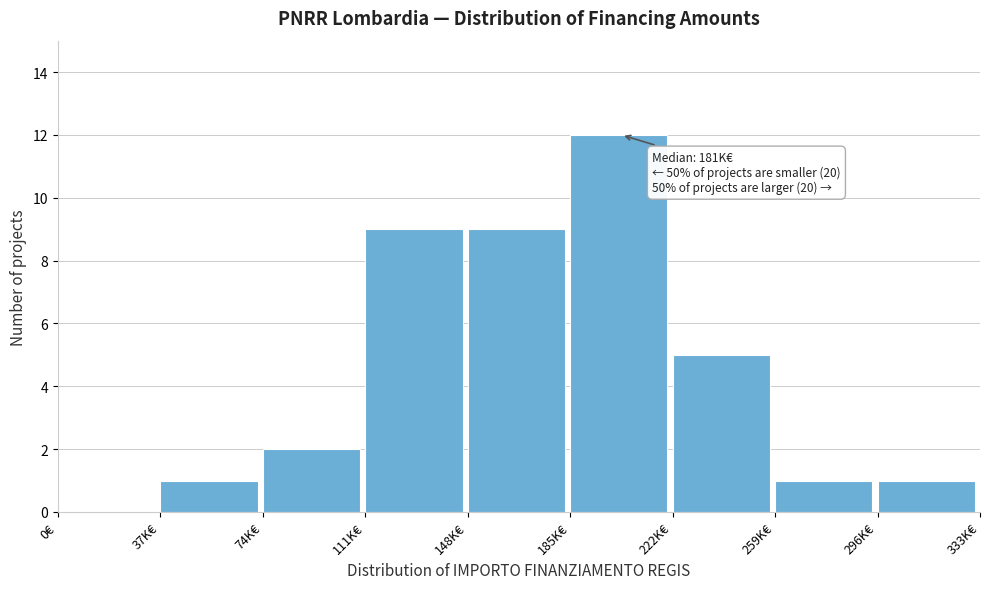

Reading right to left, extract all data points from this chart.

296K€=1	259K€=1	222K€=5	185K€=12	148K€=9	111K€=9	74K€=2	37K€=1	0€=0